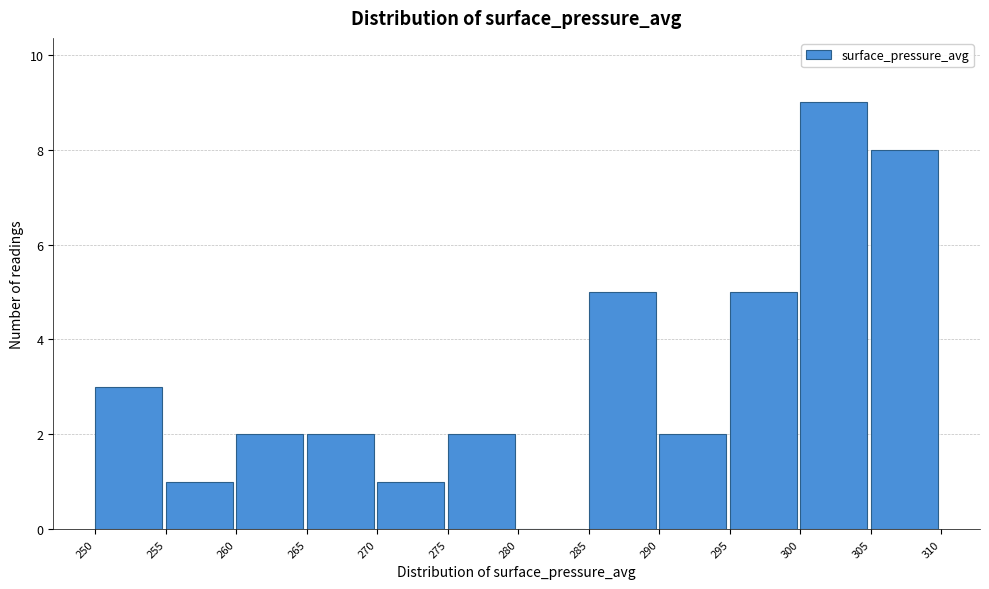

Which range on the x-axis has the tallest bar?

300 to 305